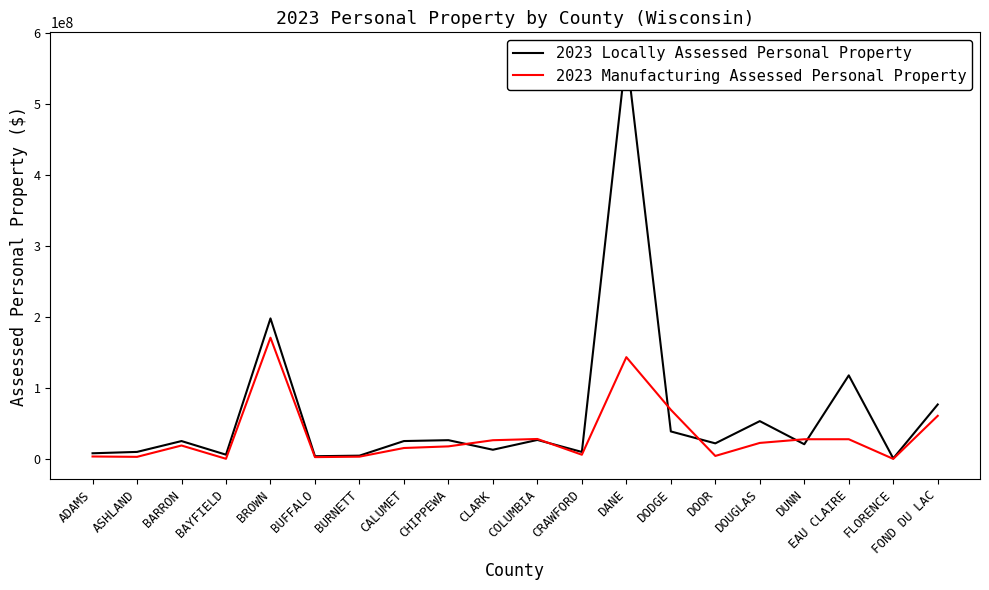

What is the label of the 16th point from the left?

DOUGLAS